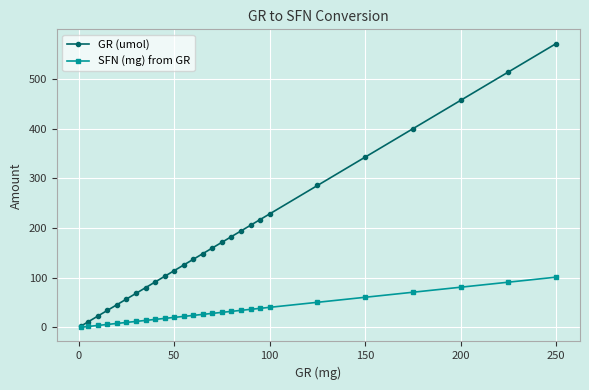

How many lines are shown in the chart?

2